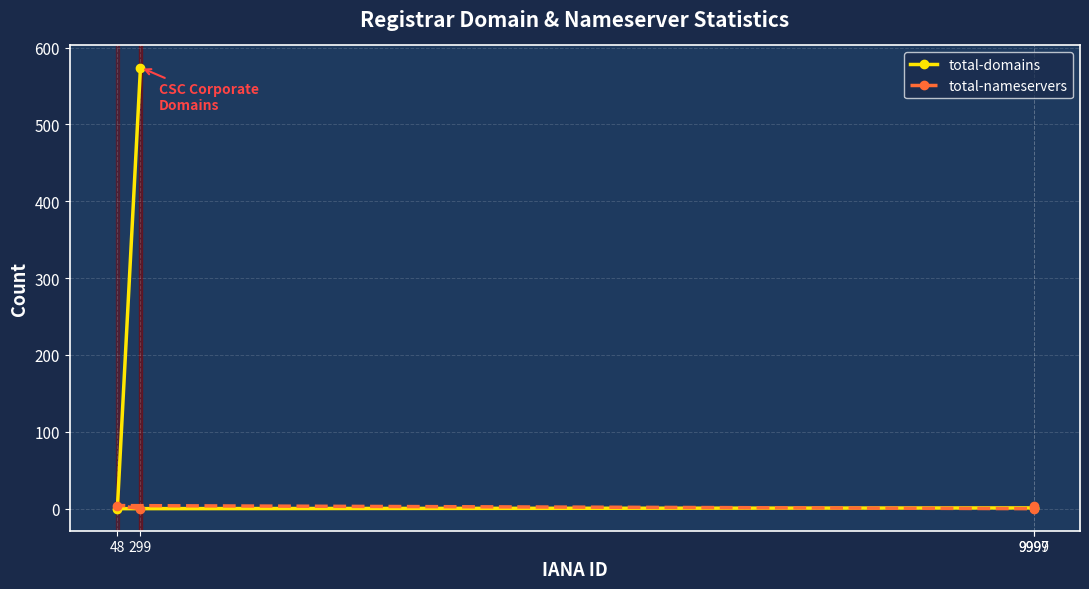

What are all the series names shown in the legend?

total-domains, total-nameservers